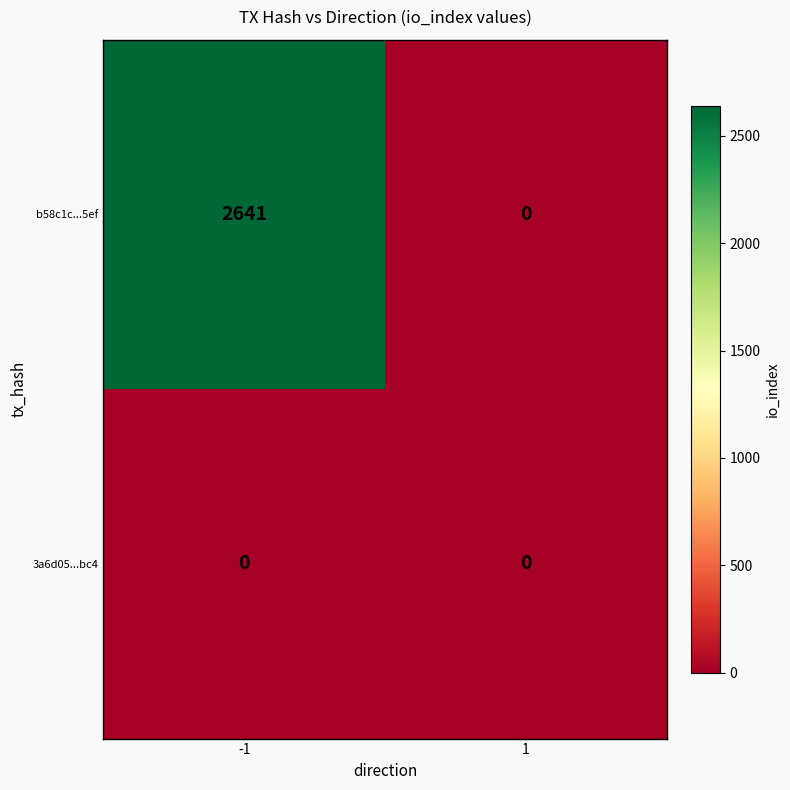

Which series has the widest spread of values?

b58c1c...5ef